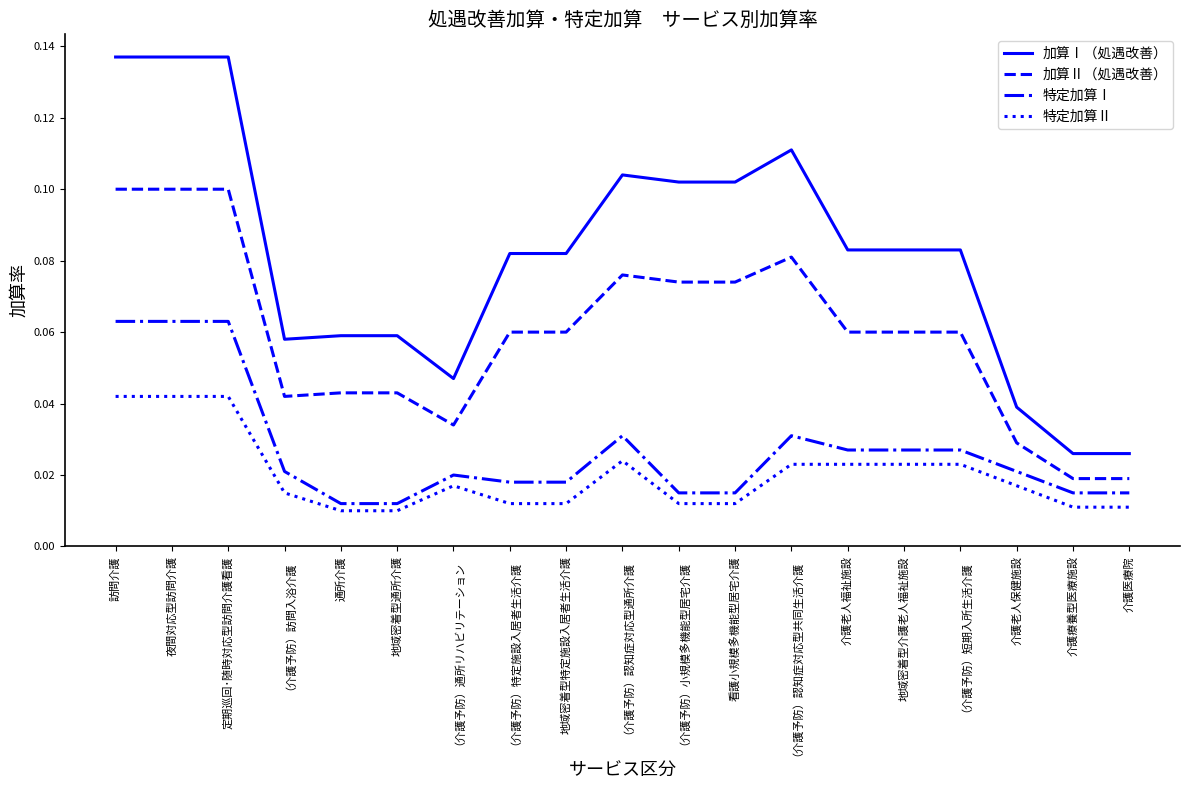

What are all the series names shown in the legend?

加算Ⅰ（処遇改善）, 加算Ⅱ（処遇改善）, 特定加算Ⅰ, 特定加算Ⅱ